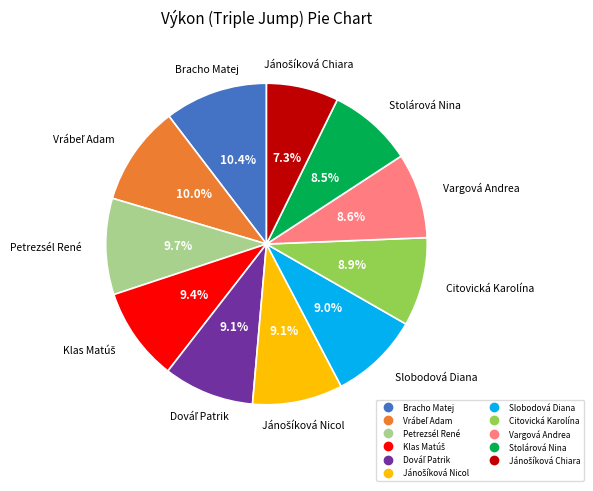

How much of the chart is everything except Bracho Matej?

89.6%